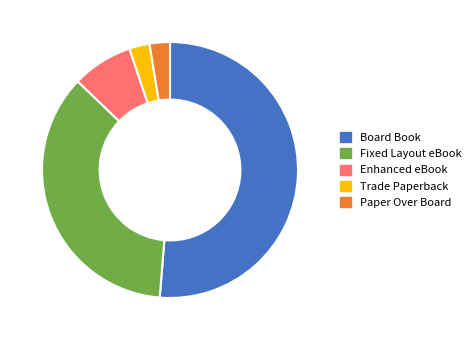

Does Paper Over Board represent more than half of the total?

No